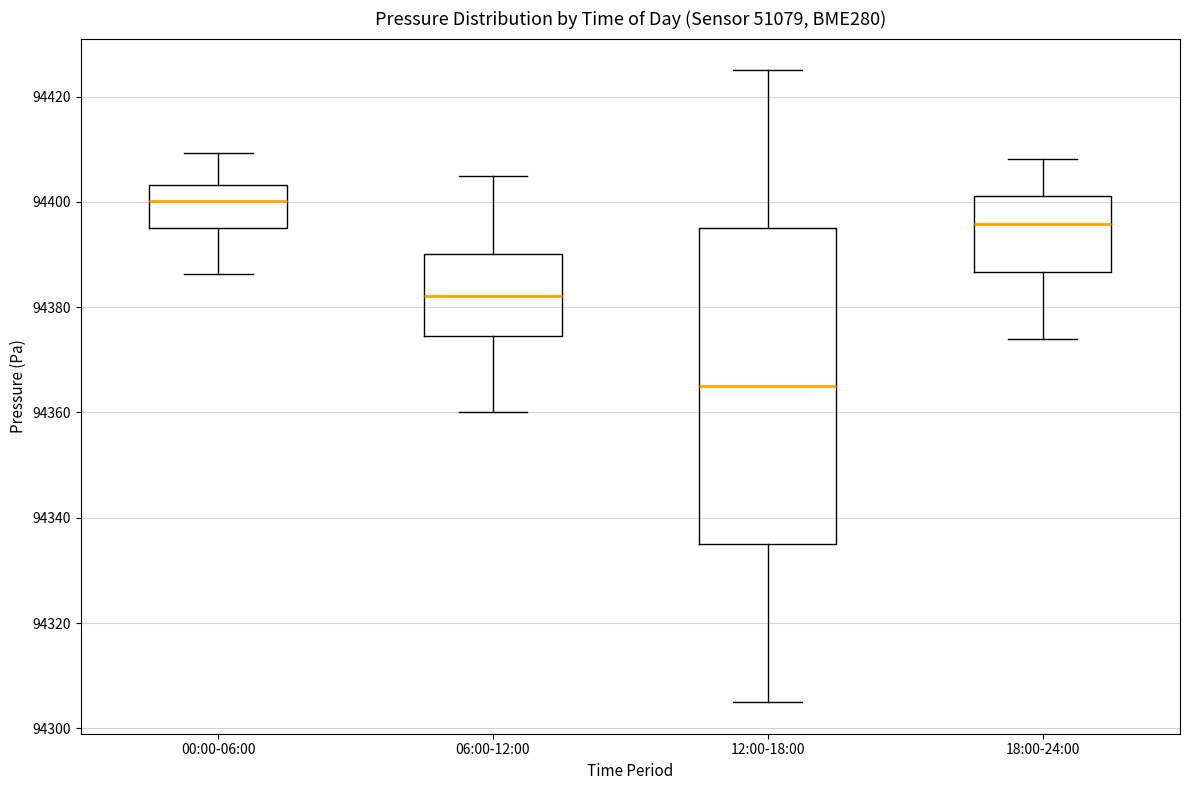

Where does the upper whisker of the box for 06:00-12:00 end on the y-axis? The values are not printed on the chart, so give them approximately, as read against the axis.

94404